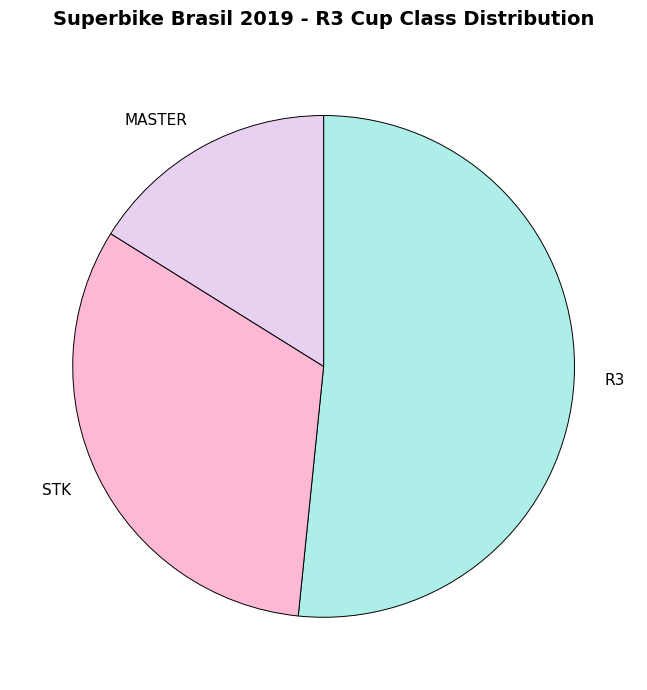

Rank the categories by value from highest to lowest.

R3, STK, MASTER